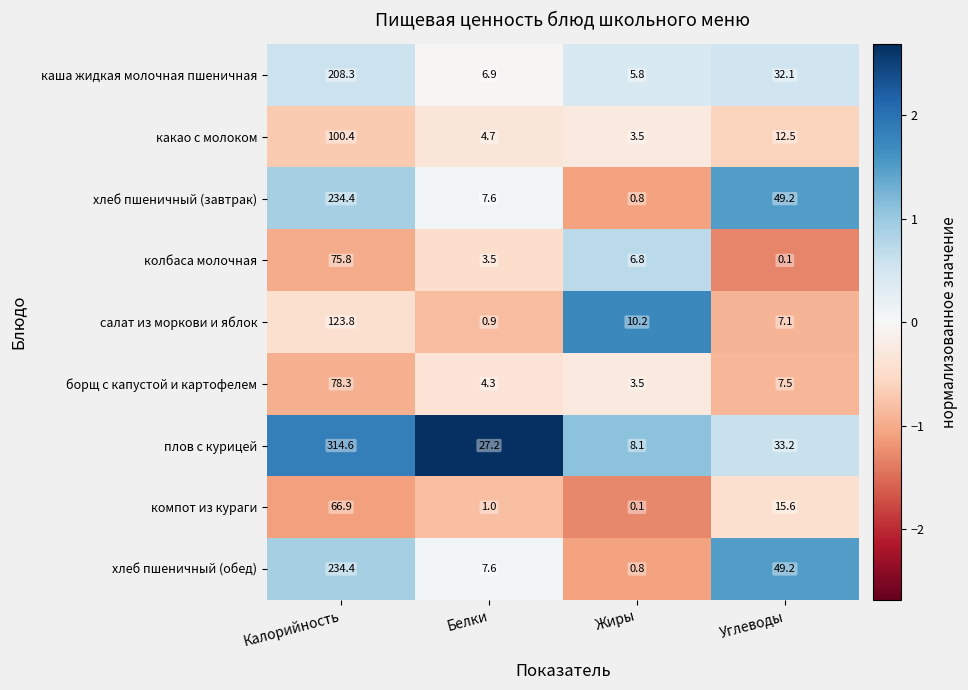

Is it true that хлеб пшеничный (обед) equals 5.3 at Белки?

False